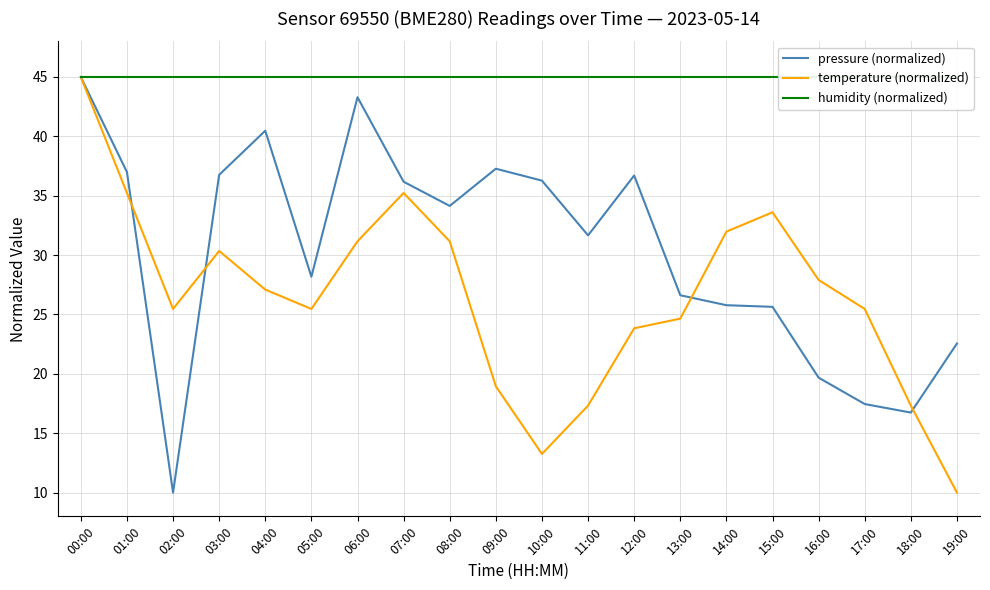

Reading left to right, list all the values displayed in this chart.

pressure (normalized): 45.0	37.0	10.0	36.8	40.5	28.2	43.3	36.2	34.1	37.3	36.3	31.7	36.7	26.6	25.8	25.6	19.7	17.5	16.7	22.6
temperature (normalized): 45.0	35.2	25.5	30.3	27.1	25.5	31.2	35.2	31.2	19.0	13.3	17.3	23.8	24.7	32.0	33.6	27.9	25.5	17.3	10.0
humidity (normalized): 45.0	45.0	45.0	45.0	45.0	45.0	45.0	45.0	45.0	45.0	45.0	45.0	45.0	45.0	45.0	45.0	45.0	45.0	45.0	45.0